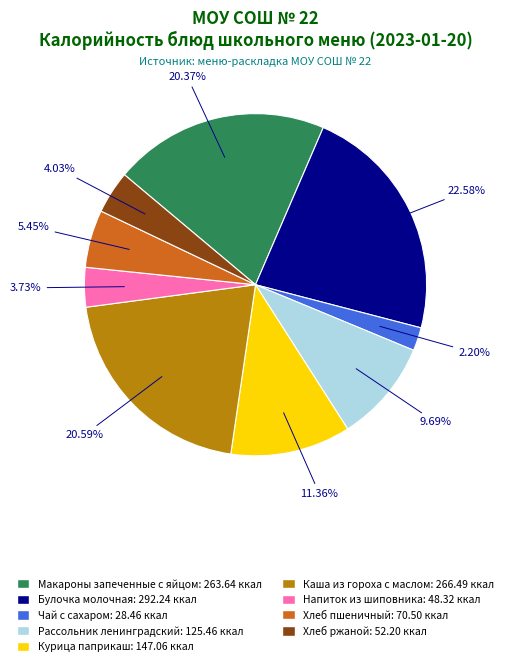

Is Рассольник ленинградский the majority of the pie?

No